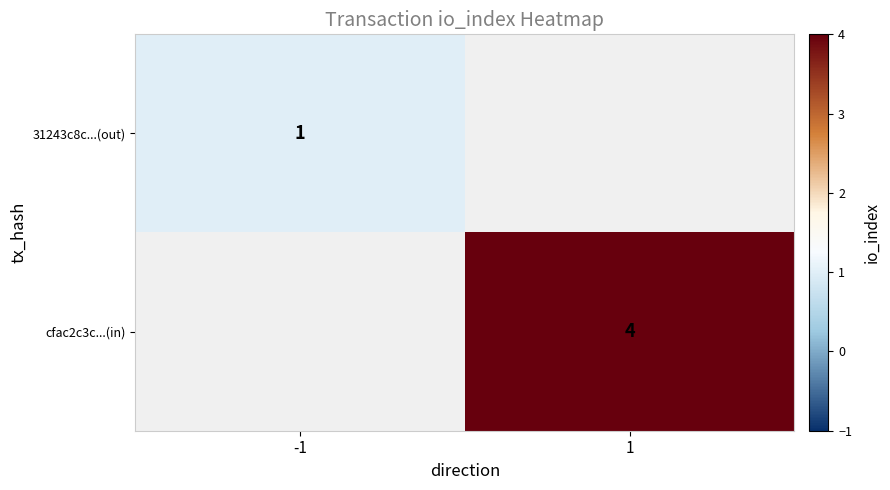

Count the number of data series in this chart.

2